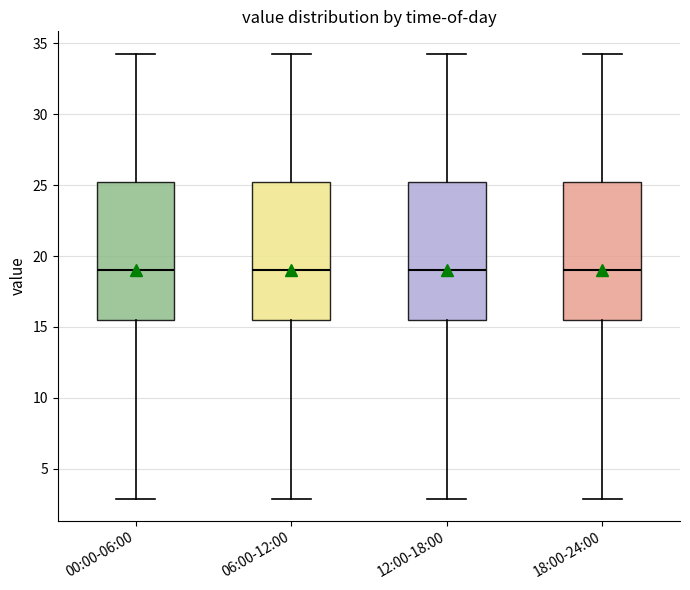

Where does the lower whisker of the box for 06:00-12:00 end on the y-axis? The values are not printed on the chart, so give them approximately, as read against the axis.

3.0